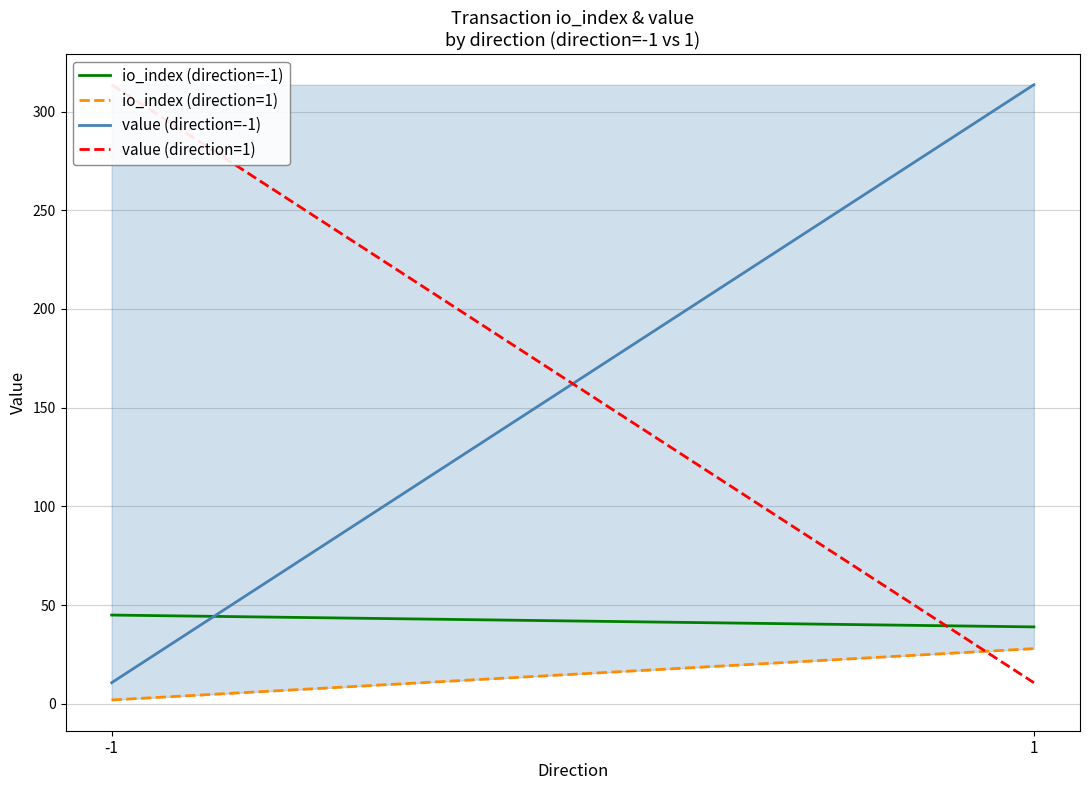

The value of io_index (direction=-1) at 1 is 22.8. True or false?

False